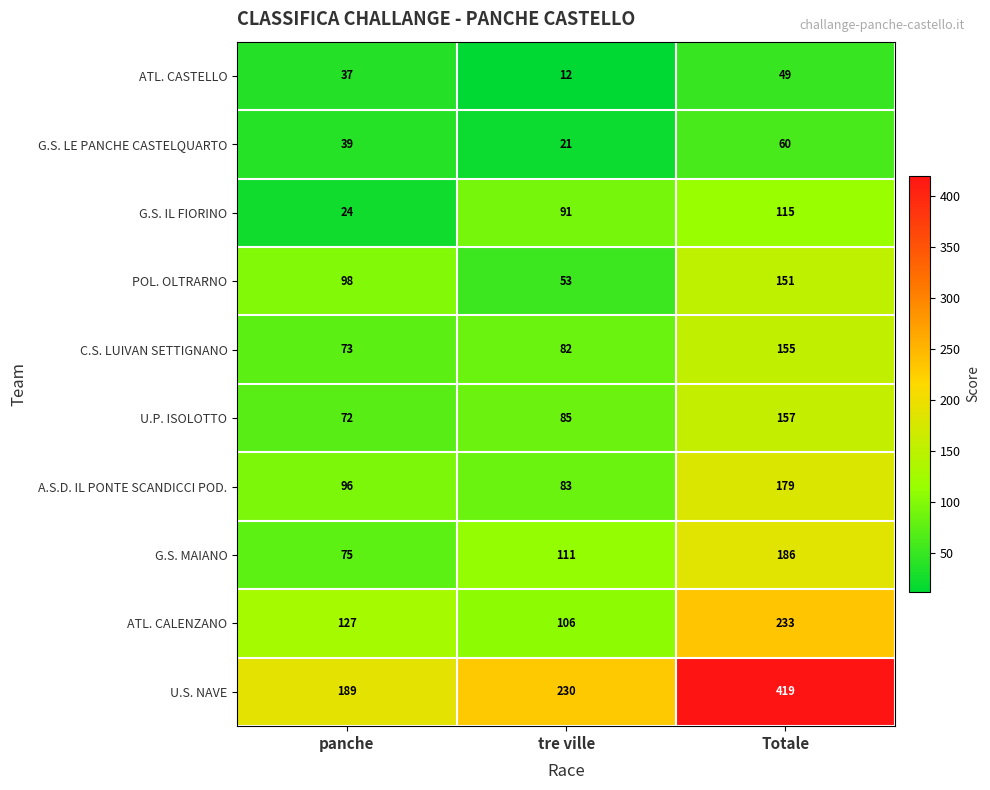

What is the total value across all series at tre ville?

874